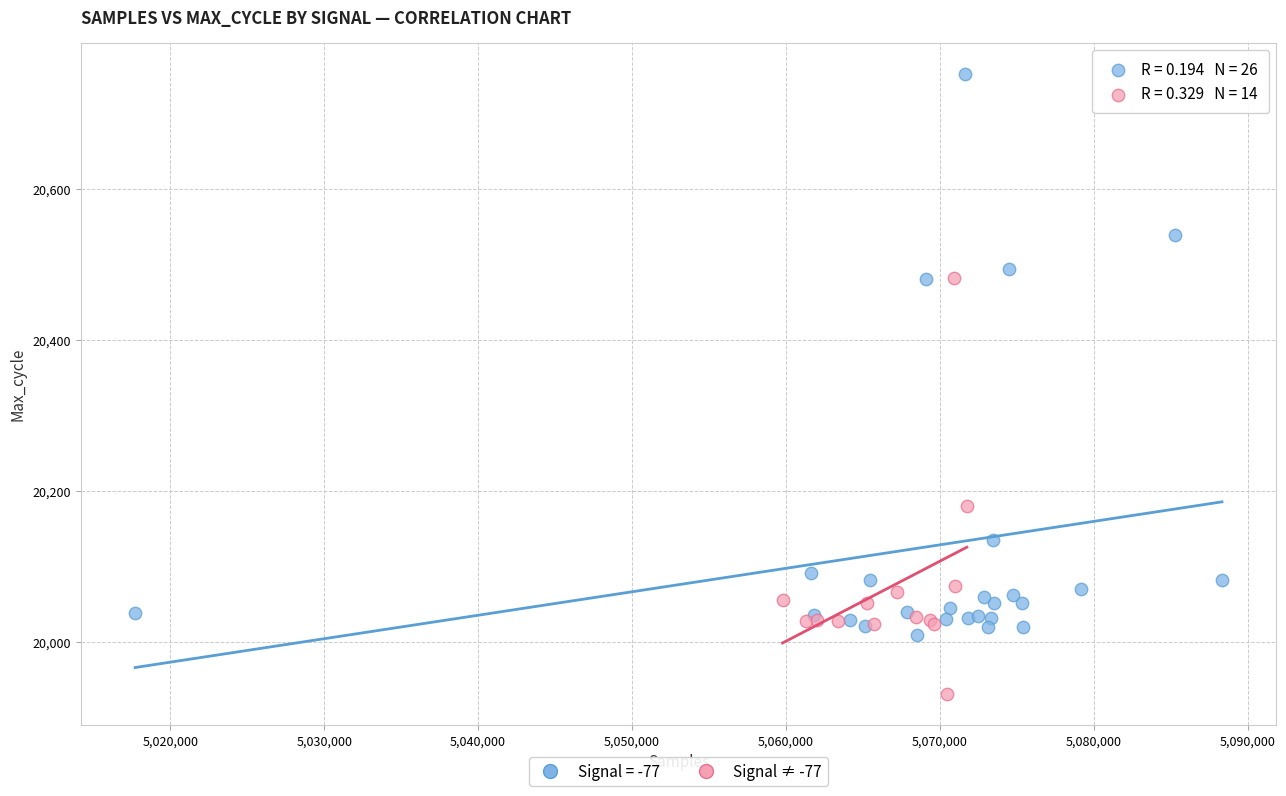

Which series reaches the minimum Y coordinate?

Signal ≠ -77